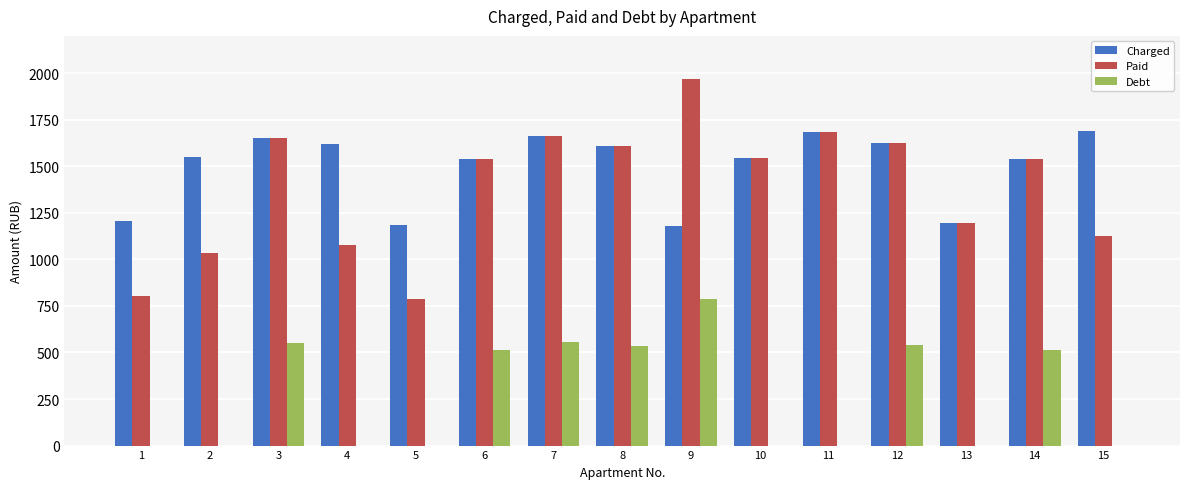

The value of Charged at 6 is 2524.0. True or false?

False